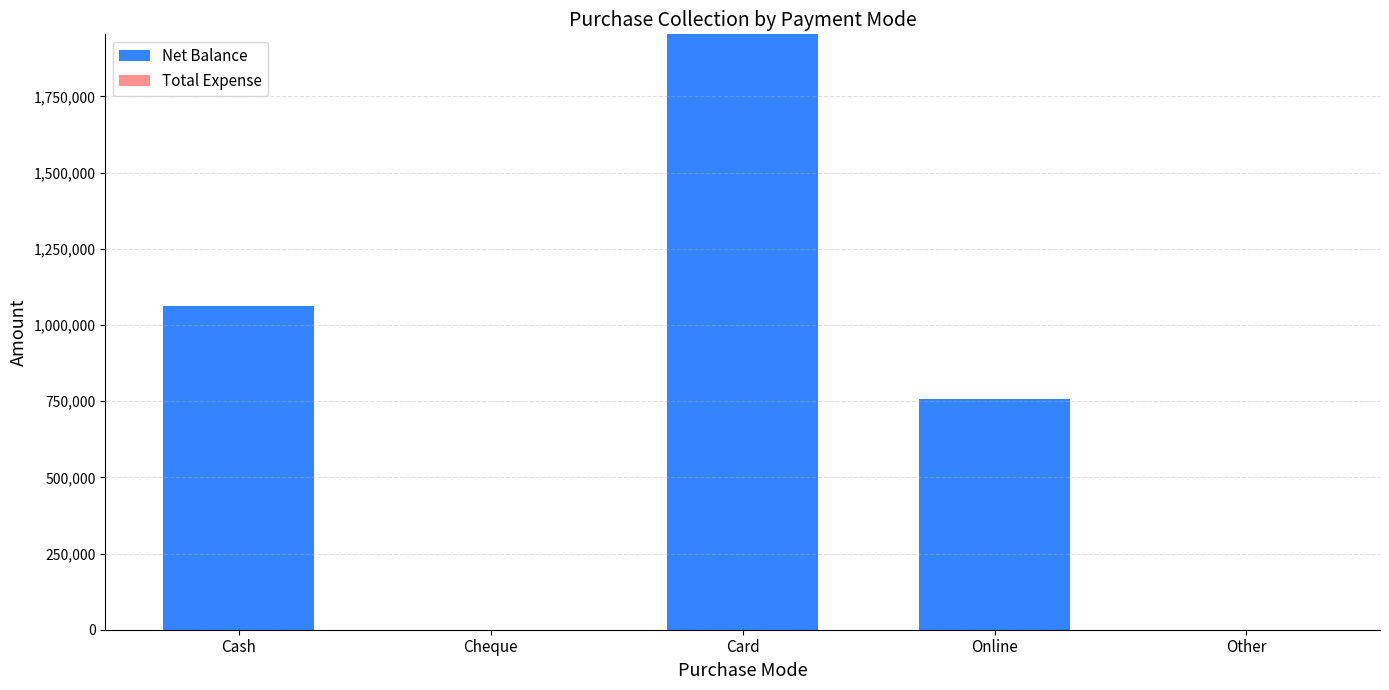

What is the approximate value at Card?

1953900